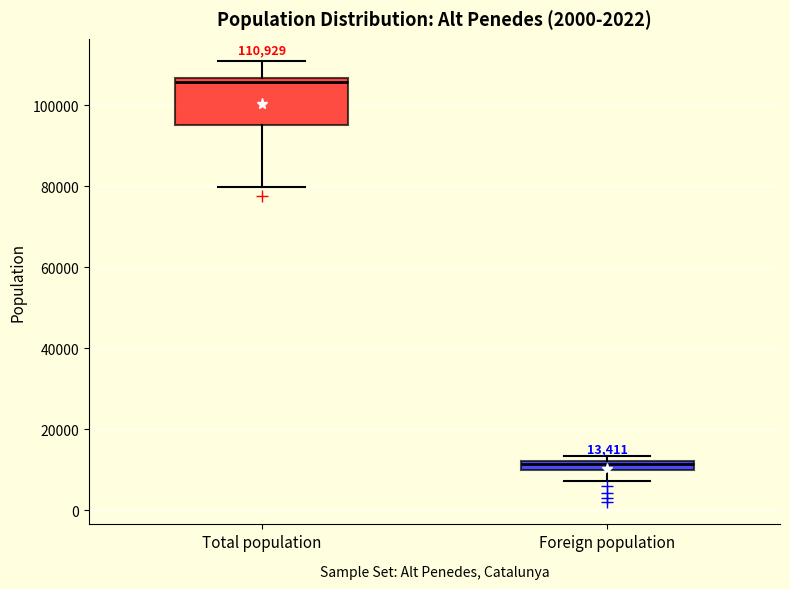

Which box's median line is the lowest?

Foreign population